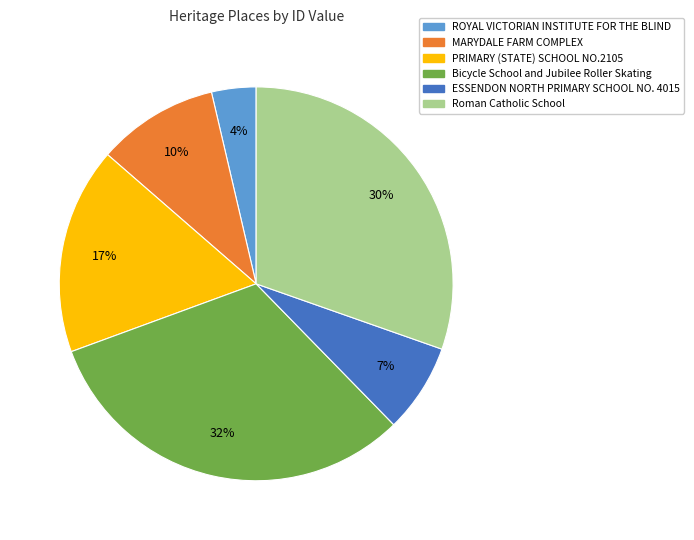

Which category has the smallest portion of the pie?

ROYAL VICTORIAN INSTITUTE FOR THE BLIND